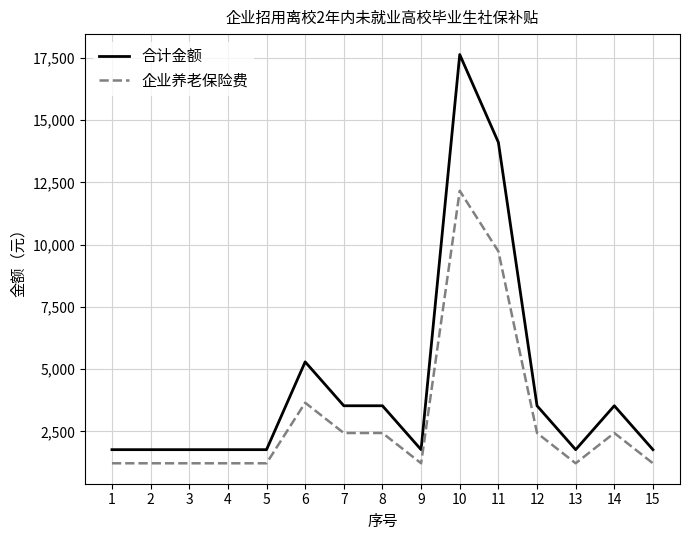

What is the difference between the maximum and minimum values in the 合计金额 series?

15868.8